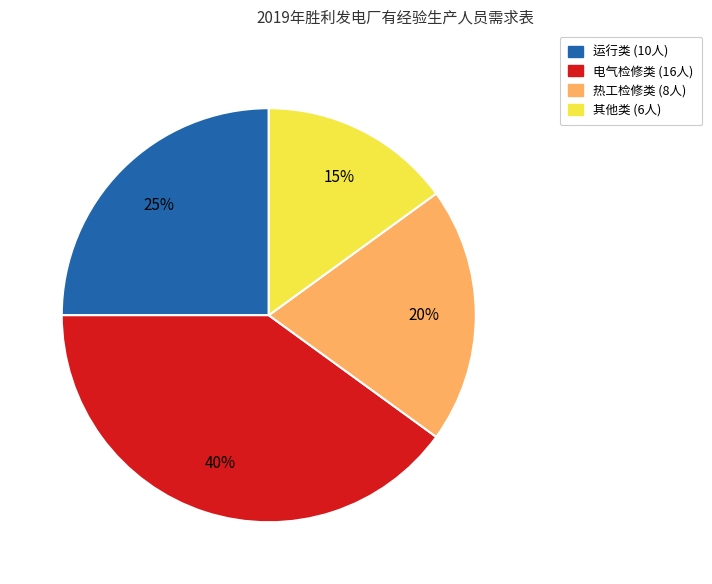

To the nearest percent, what is the average slice percentage?

25%